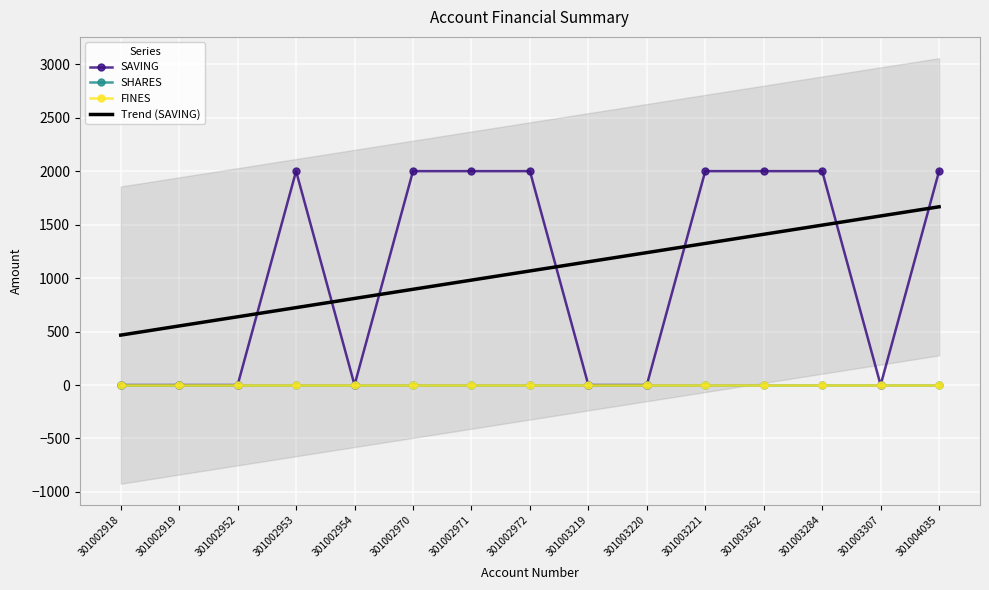

Which category has the lowest value in the FINES series?

301002918